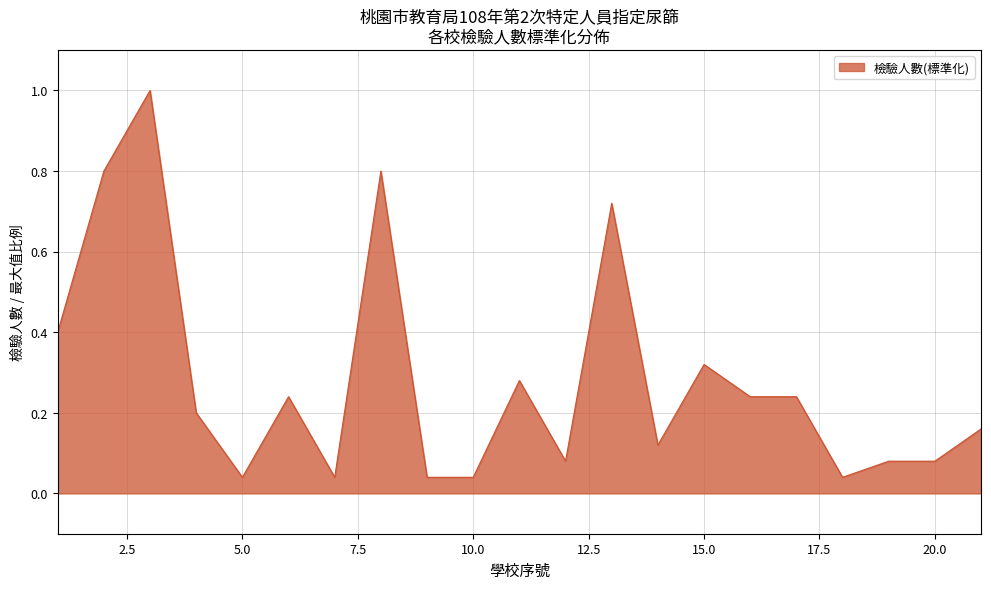

How many distinct data groups are displayed?

1